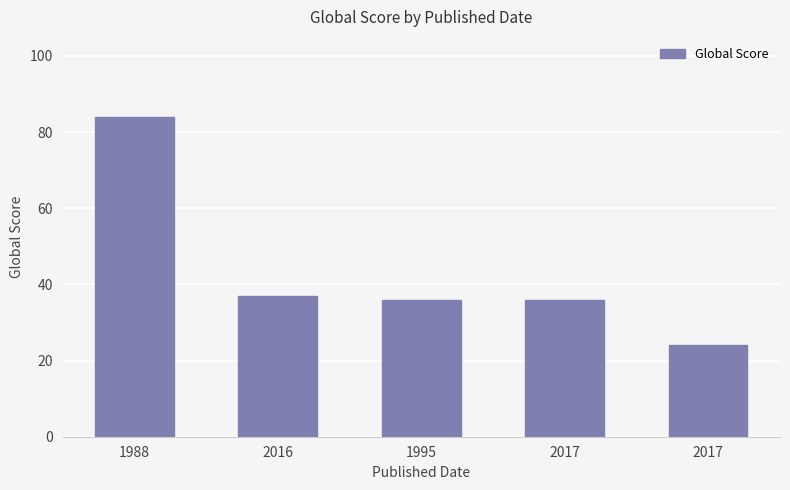

How many categories are shown in the chart?

5